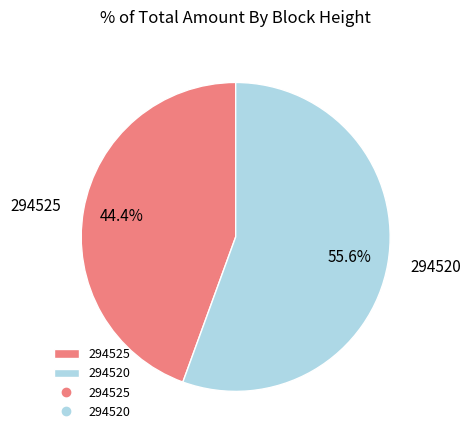

What percentage is the 294525 slice, to the nearest percent?

44%